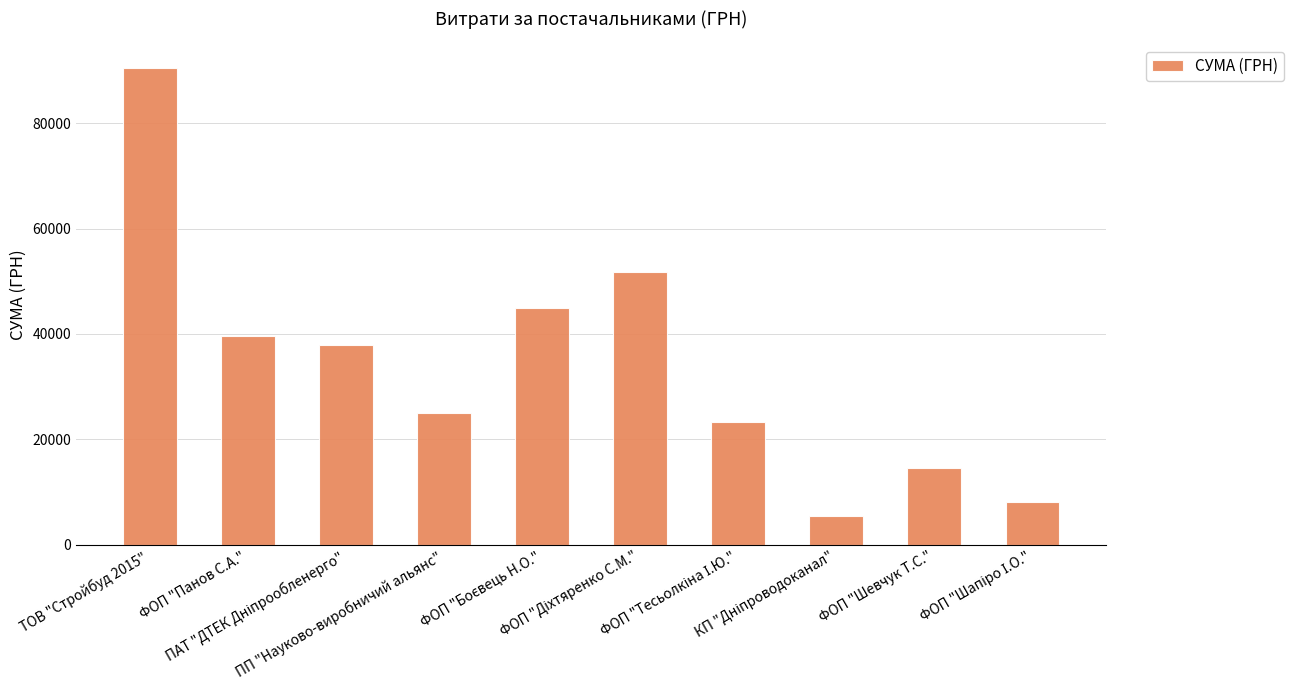

What is the greatest value displayed?

90526.3